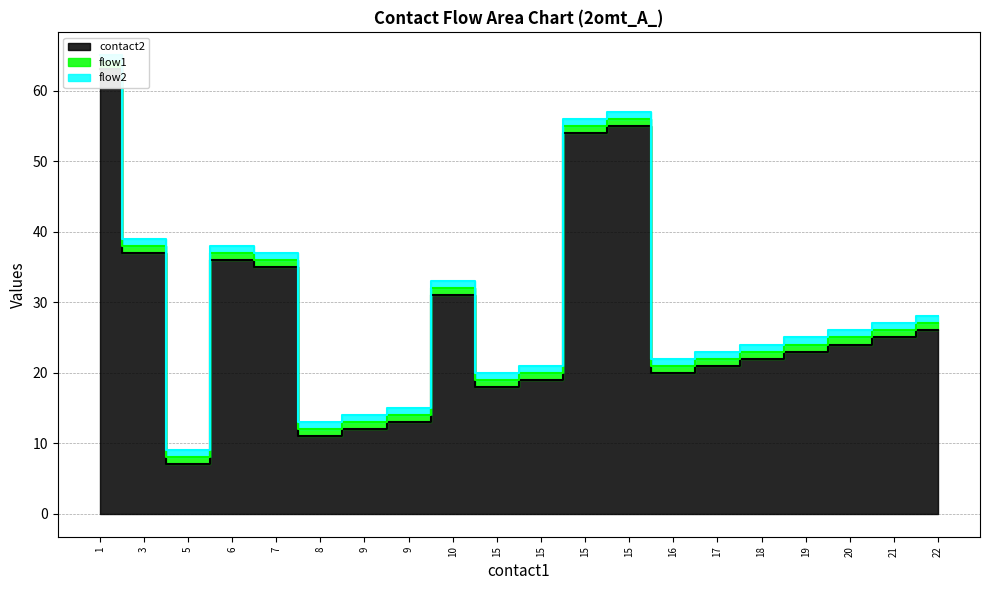

Reading left to right, extract all data points from this chart.

contact2: 1=63	3=37	5=7	6=36	7=35	8=11	9=12	9=13	10=31	15=18	15=19	15=54	15=55	16=20	17=21	18=22	19=23	20=24	21=25	22=26
flow1: 1=1	3=1	5=1	6=1	7=1	8=1	9=1	9=1	10=1	15=1	15=1	15=1	15=1	16=1	17=1	18=1	19=1	20=1	21=1	22=1
flow2: 1=1	3=1	5=1	6=1	7=1	8=1	9=1	9=1	10=1	15=1	15=1	15=1	15=1	16=1	17=1	18=1	19=1	20=1	21=1	22=1